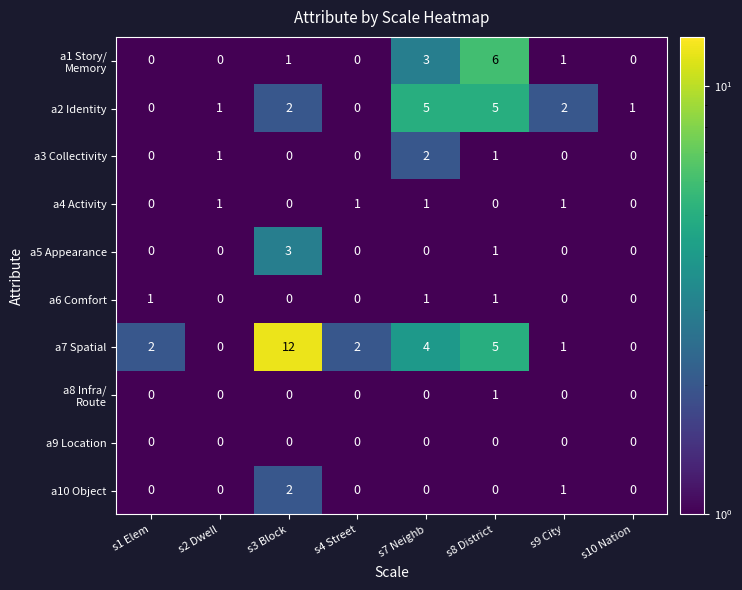

Is it true that a3 Collectivity equals 0 at s3 Block?

True